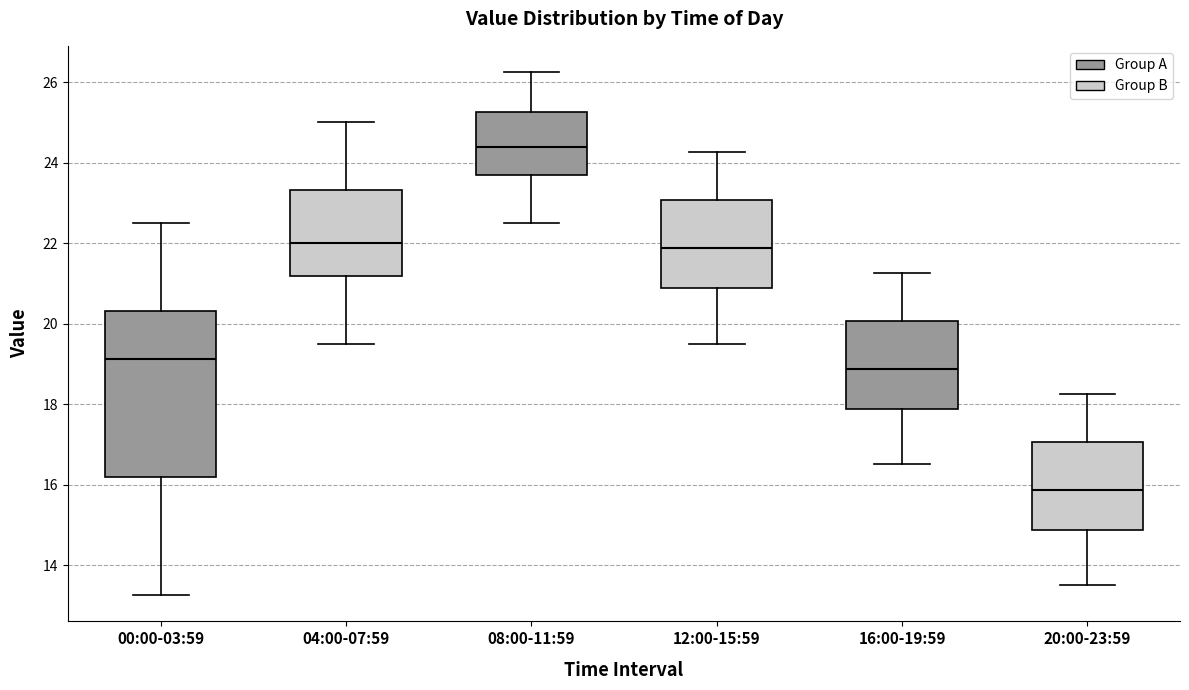

Where does the upper whisker of the box for 04:00-07:59 end on the y-axis? The values are not printed on the chart, so give them approximately, as read against the axis.

25.0